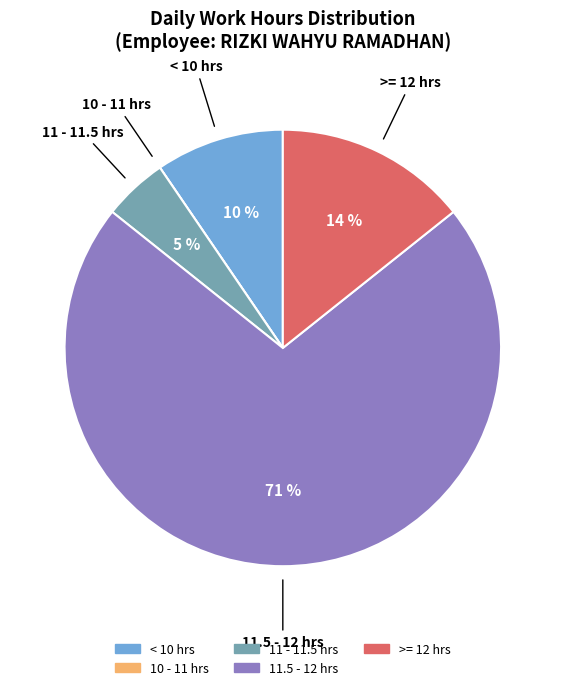

To the nearest percent, what portion does 11.5 - 12 hrs represent?

71%